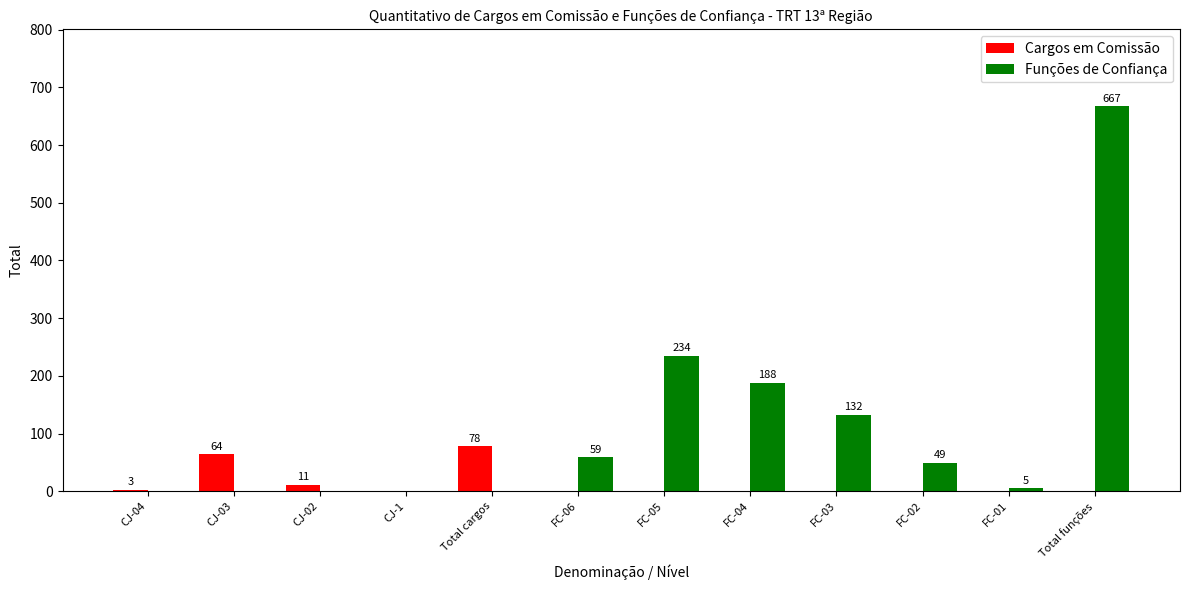

The value of Funções de Confiança at Total cargos is 0. True or false?

True